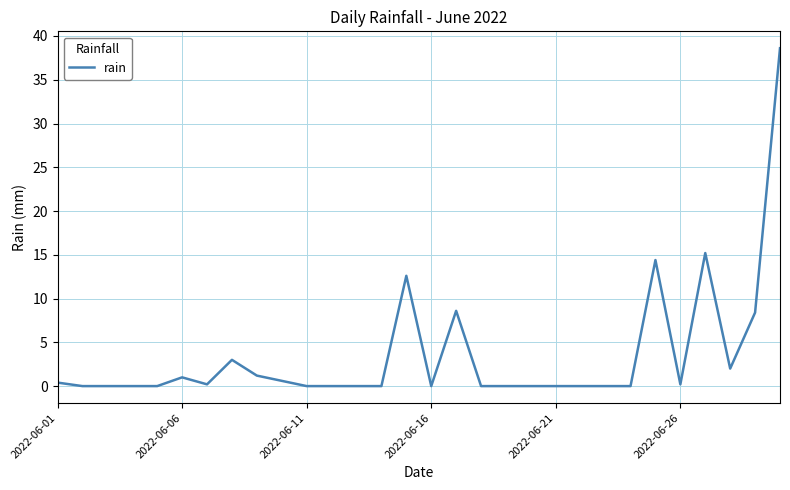

What is the maximum value shown in the chart?

38.6